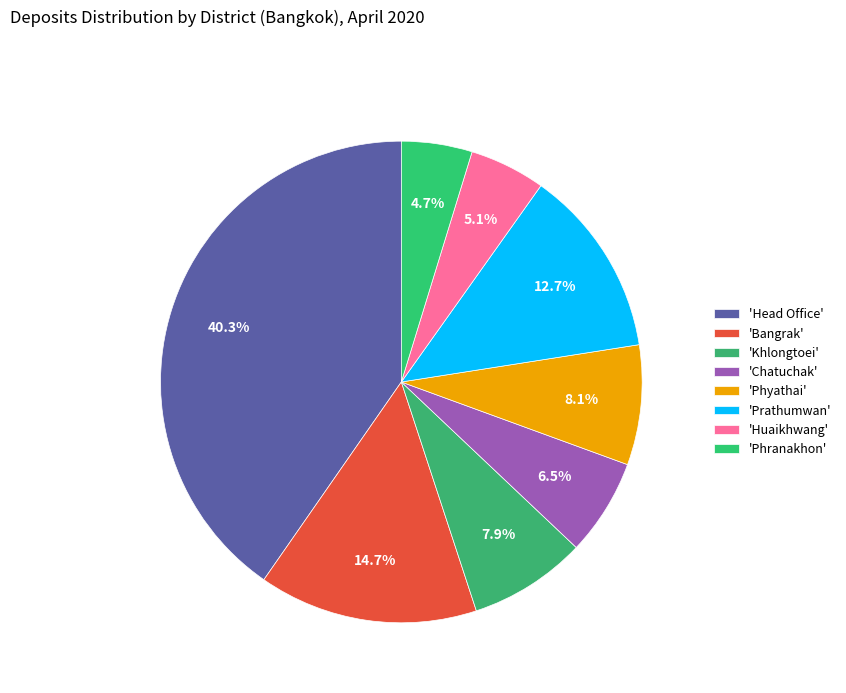

What is the largest slice in the pie chart?

Head Office